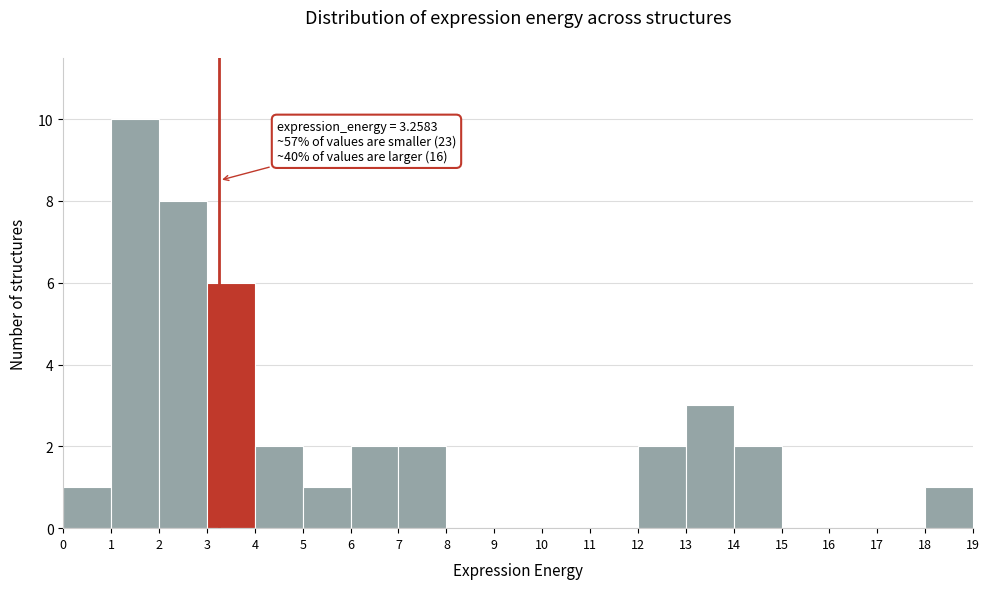

Over which range of the x-axis is the bar tallest?

1 to 2